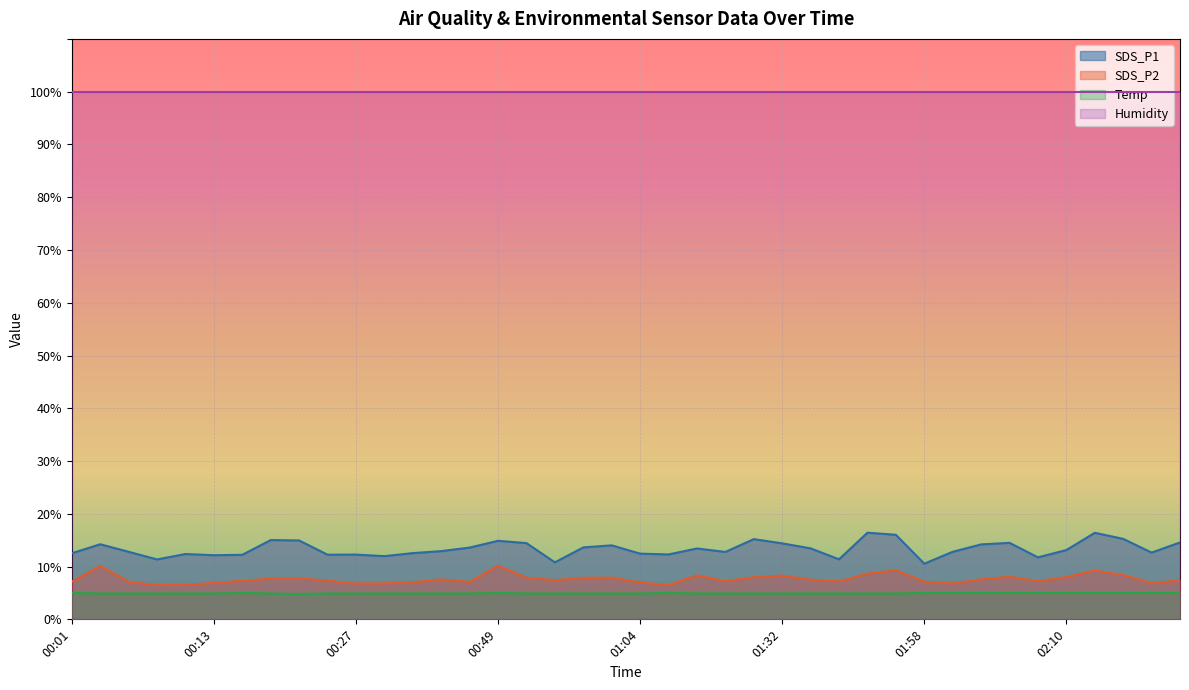

How many data points in SDS_P1 are above 13?

20